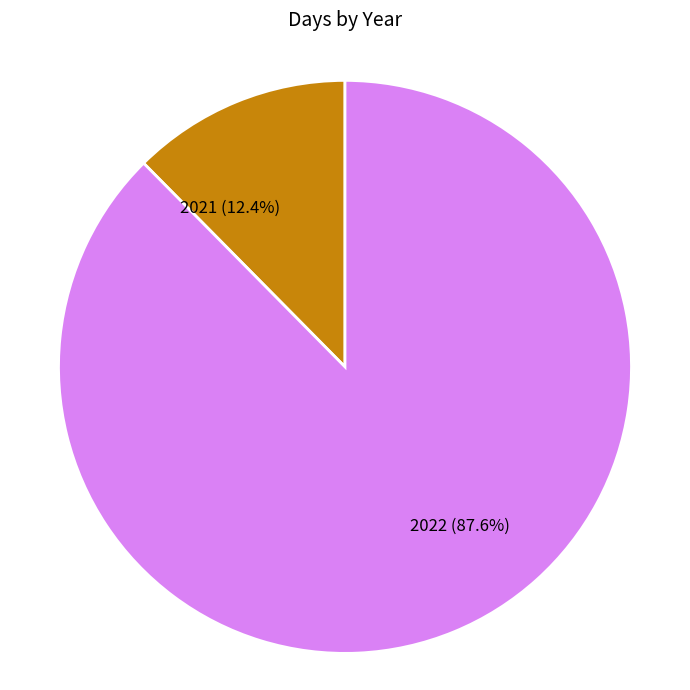

Does 2022 represent more than half of the total?

Yes